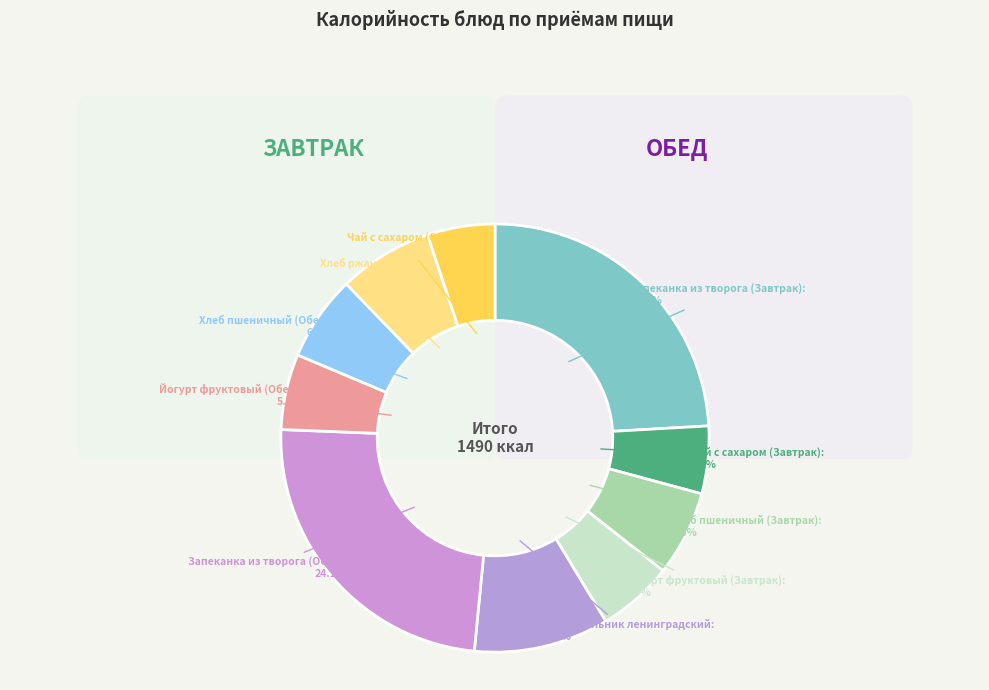

True or false: Чай с сахаром (Завтрак) accounts for 1% of the total.

False